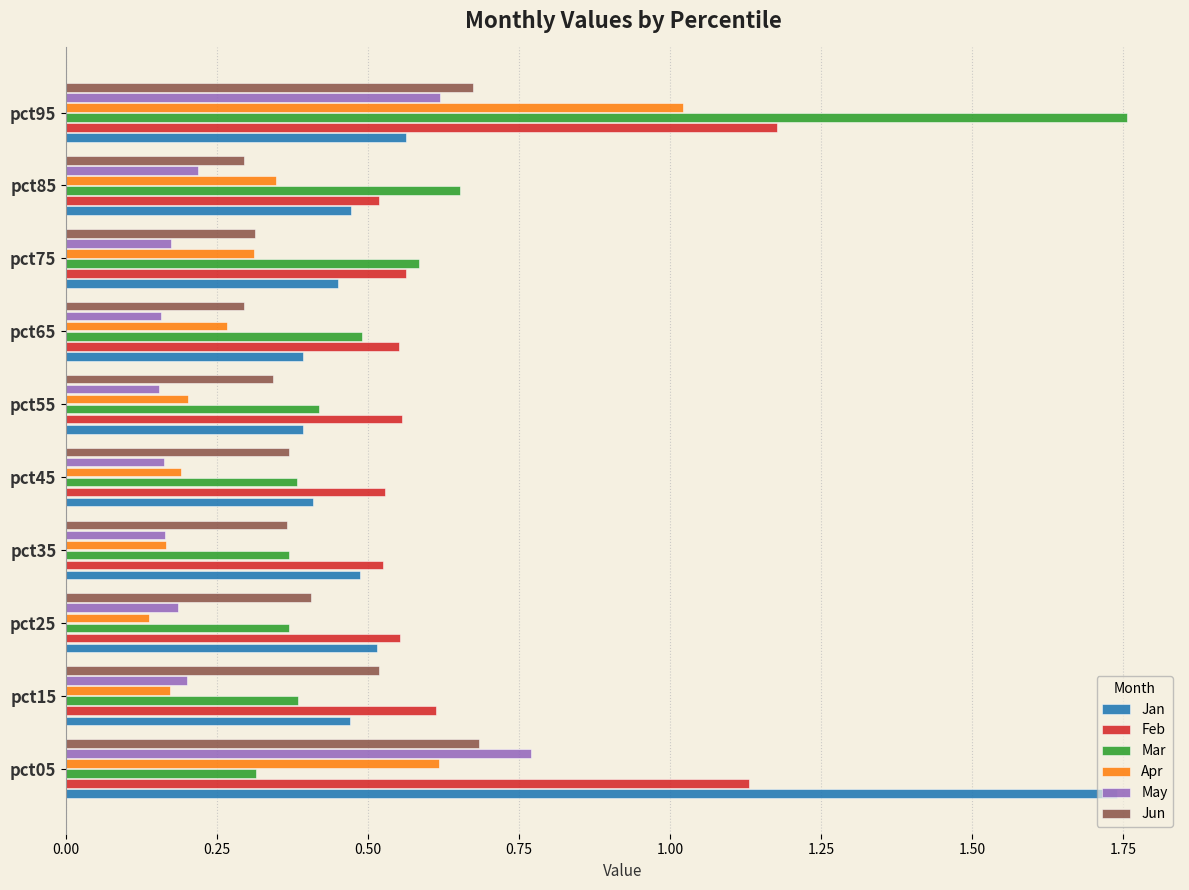

Rank the series by their maximum value, from highest to lowest.

Mar, Jan, Feb, Apr, May, Jun